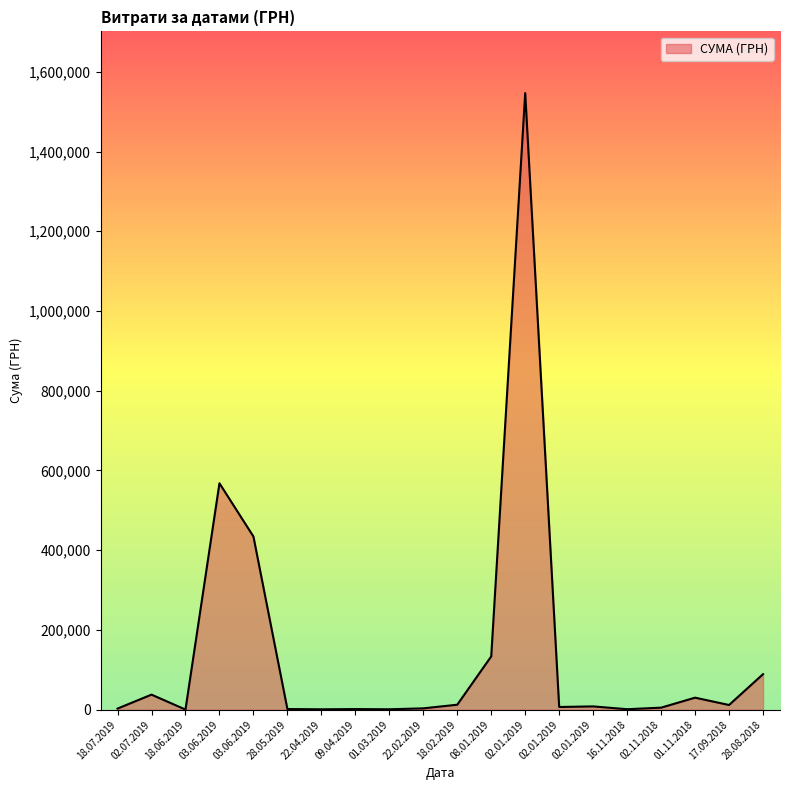

How many lines are shown in the chart?

1